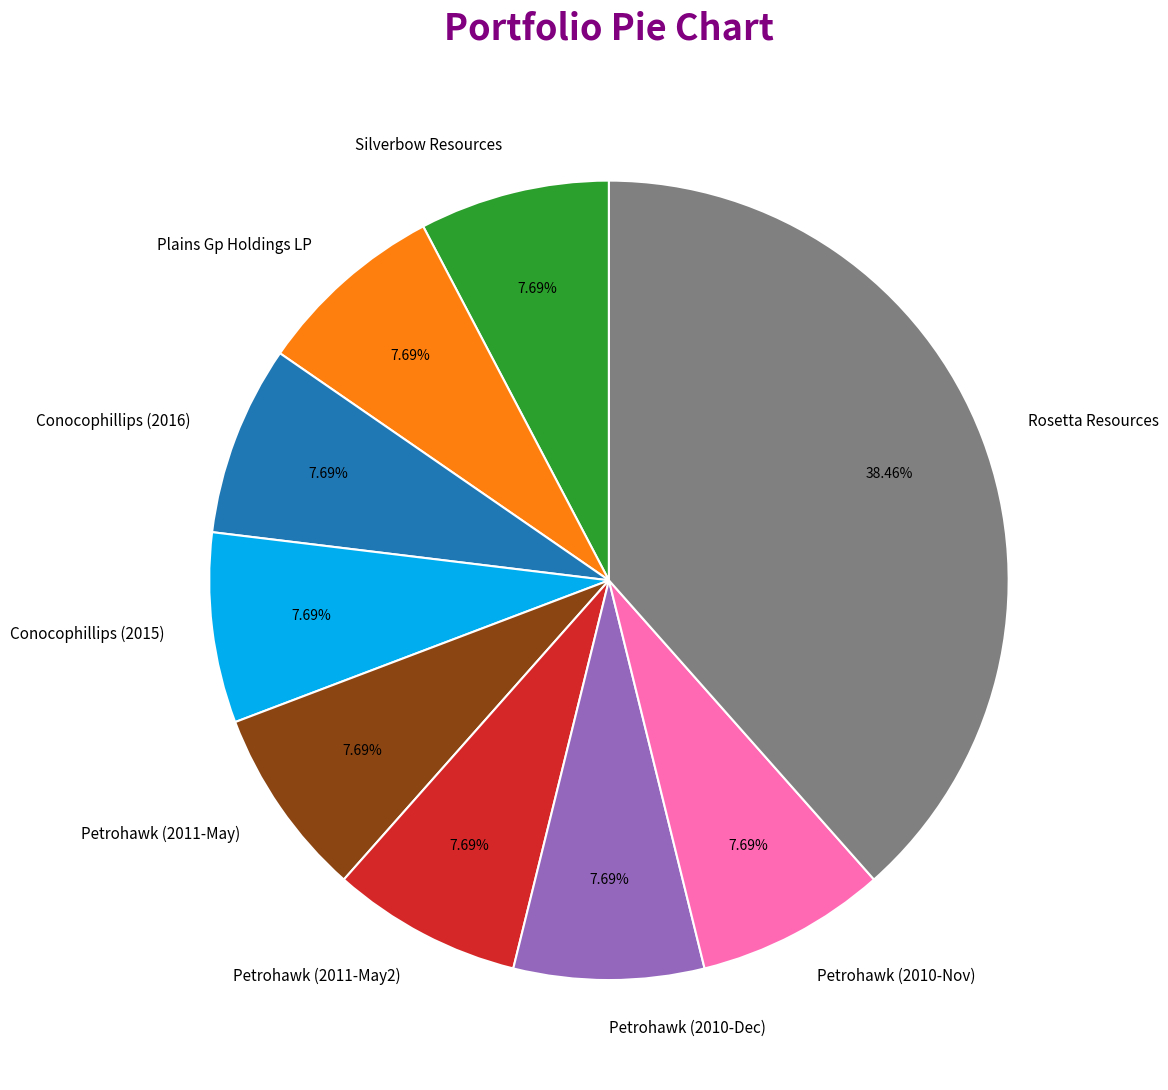

Do Conocophillips (2016) and Silverbow Resources together represent more than half of the pie?

No